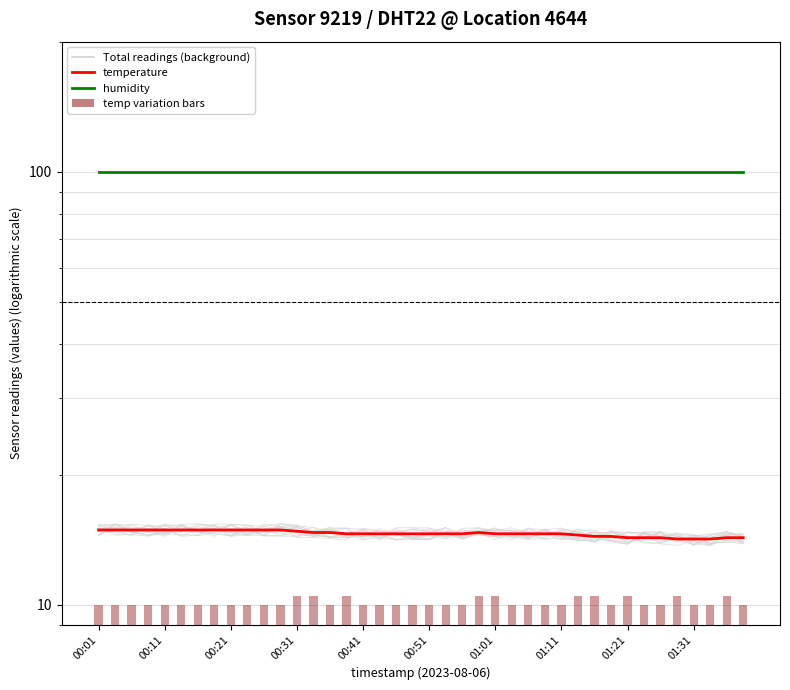

At which category is the sum across all series the highest?

00:01